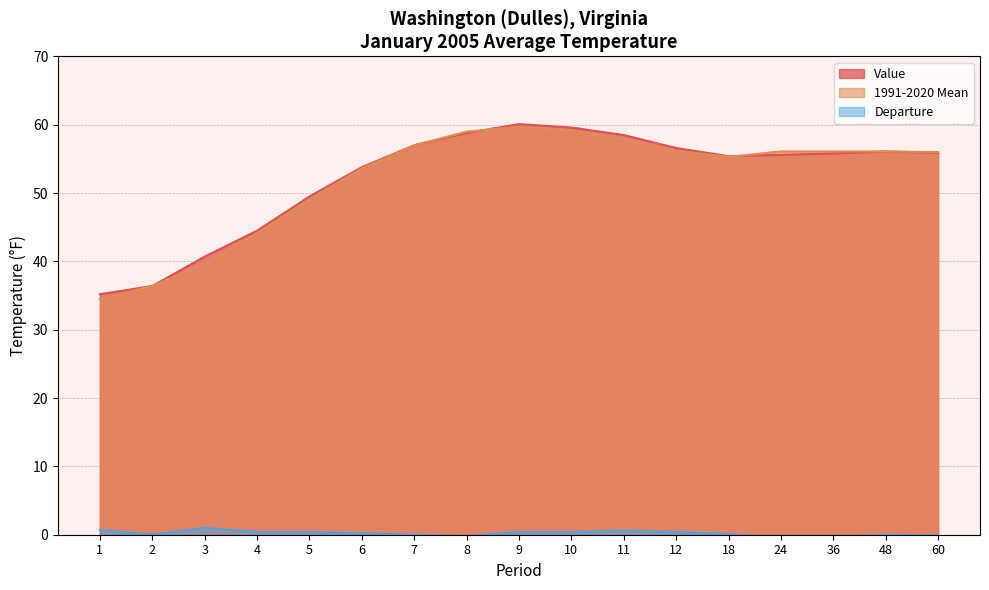

Is it true that Value equals 40.7 at 3?

True